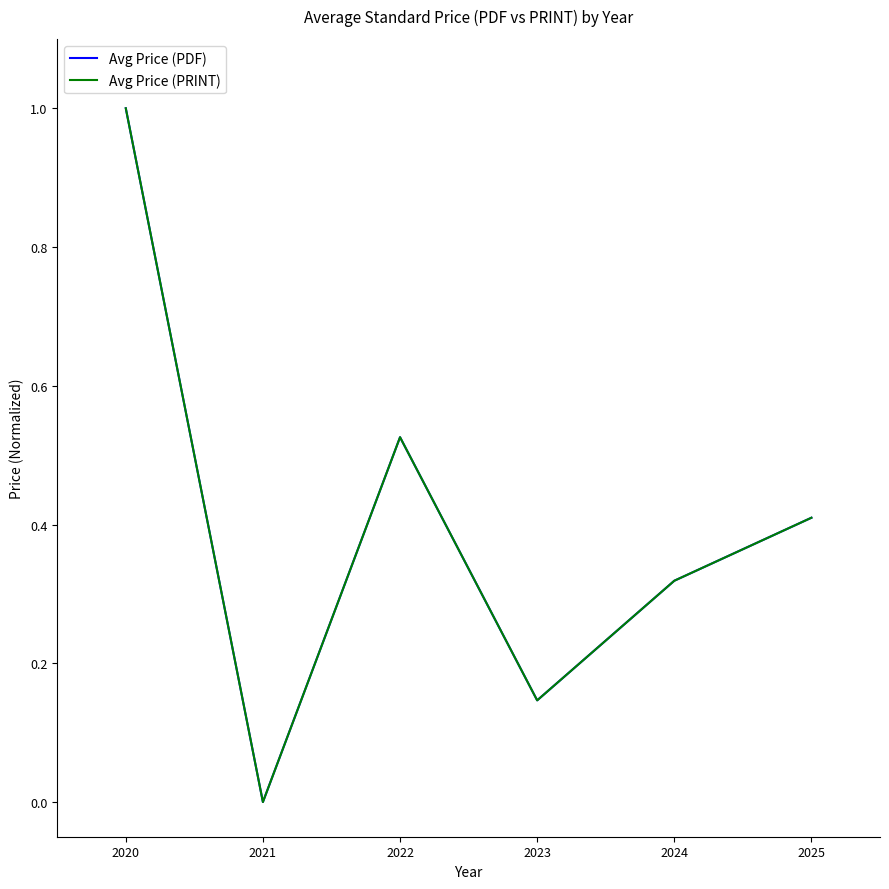

The value of Avg Price (PRINT) at 2021 is 0.0. True or false?

True